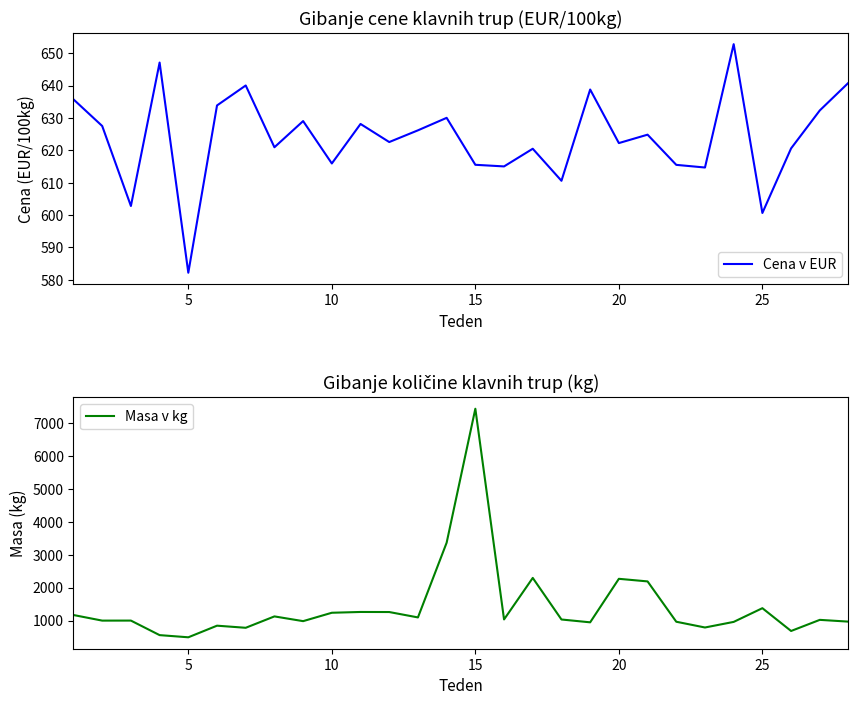

What is the difference between the second highest and second lowest values in the Cena v EUR series?

46.5